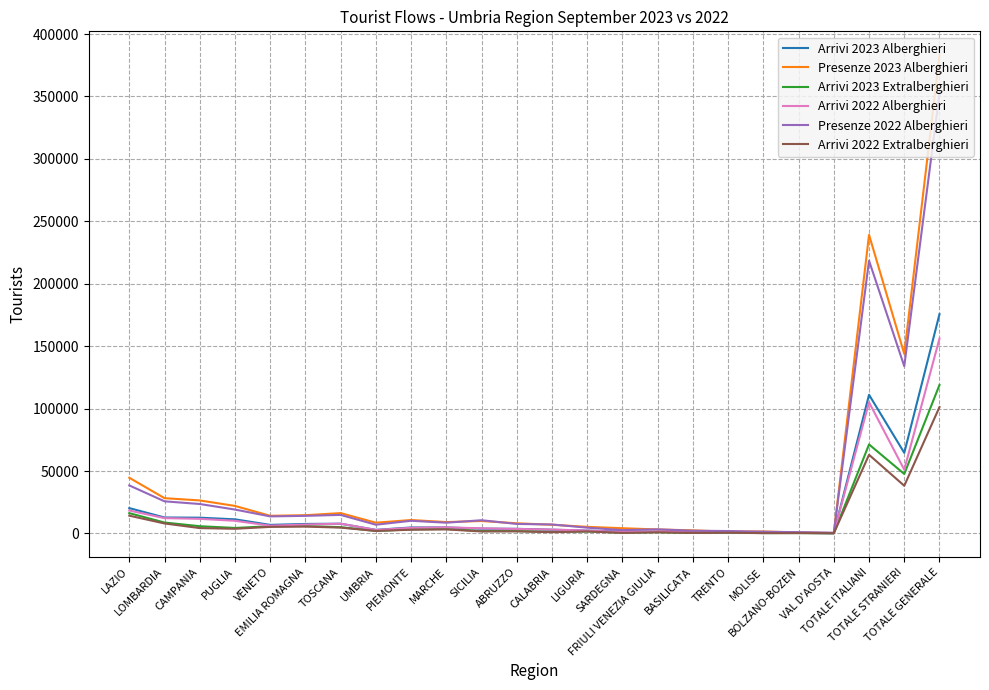

Rank the series by their maximum value, from highest to lowest.

Presenze 2023 Alberghieri, Presenze 2022 Alberghieri, Arrivi 2023 Alberghieri, Arrivi 2022 Alberghieri, Arrivi 2023 Extralberghieri, Arrivi 2022 Extralberghieri